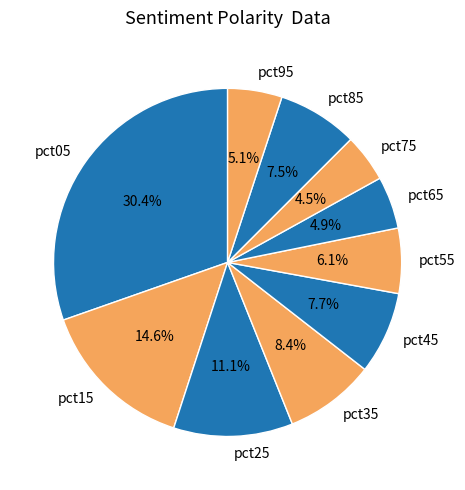

To the nearest percent, what is the difference between the largest and smallest slice percentages?

26%